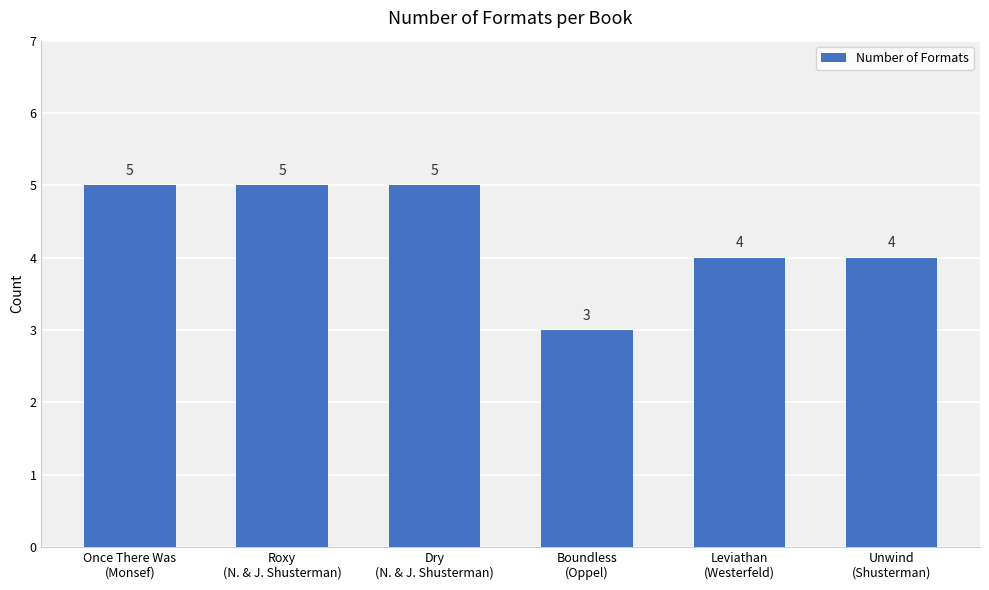

What position from the left is Dry
(N. & J. Shusterman)?

3